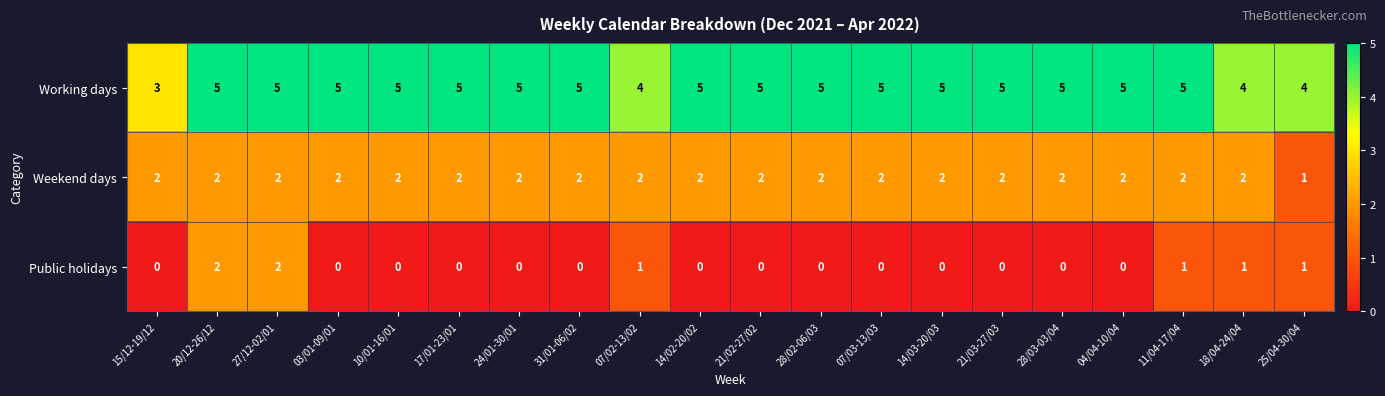

List the series in order of their overall mean, highest first.

Working days, Weekend days, Public holidays